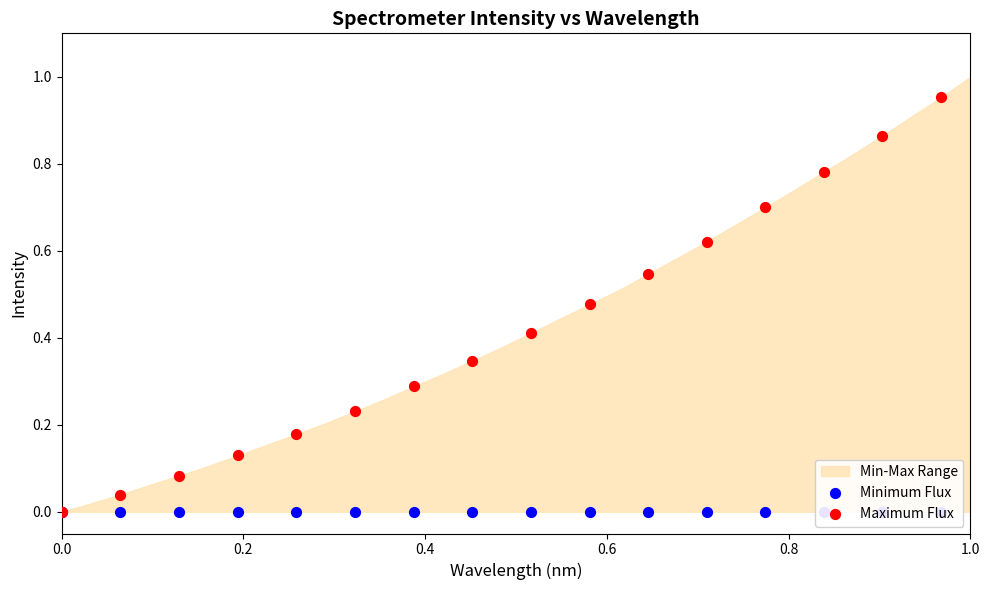

Which series reaches the minimum Y coordinate?

Minimum Flux